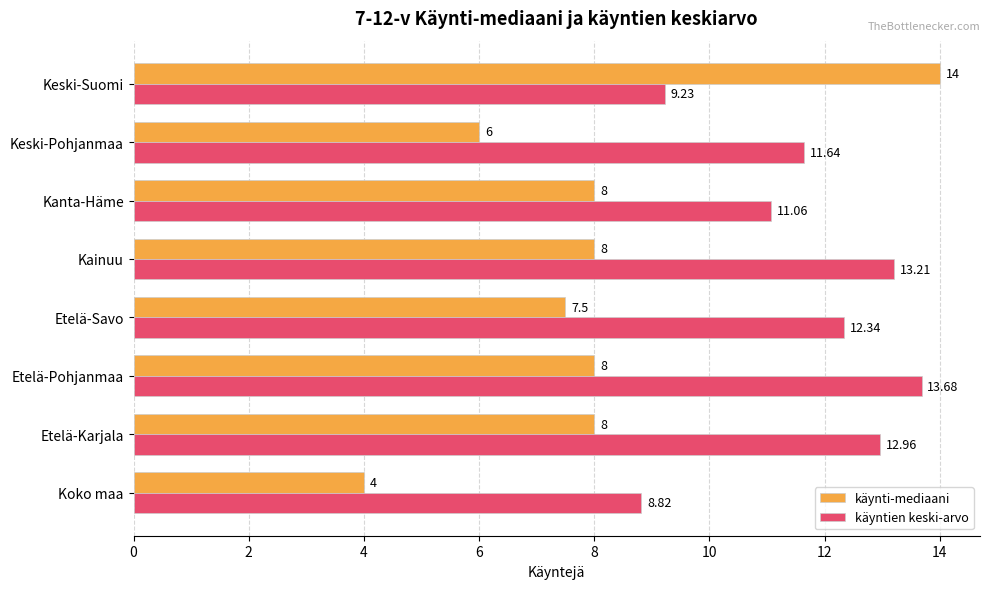

What is the sum of all käynti-mediaani values?

63.5